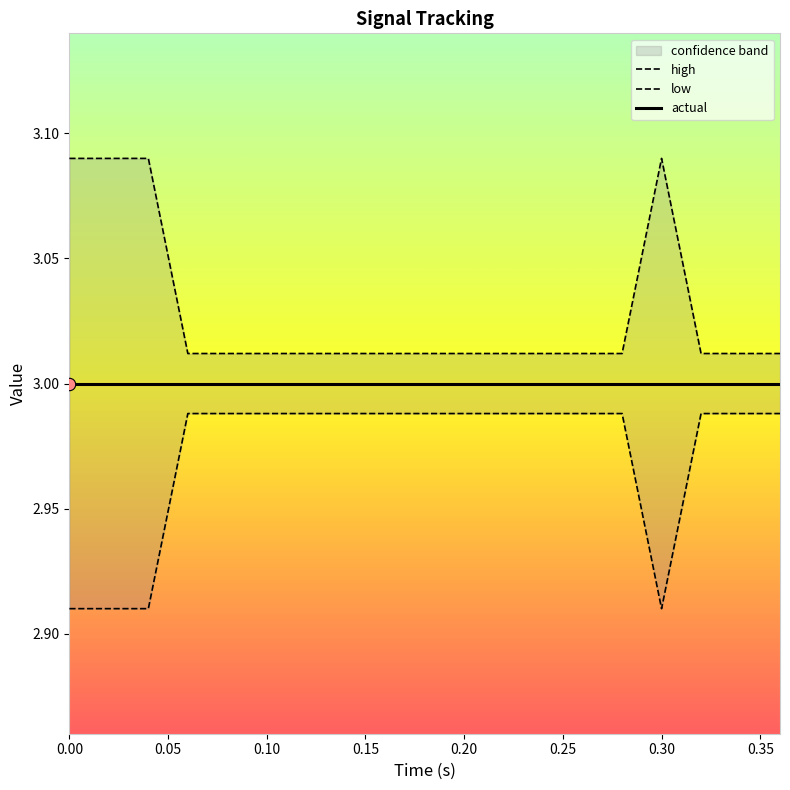

Which series contains the lowest Y value?

low